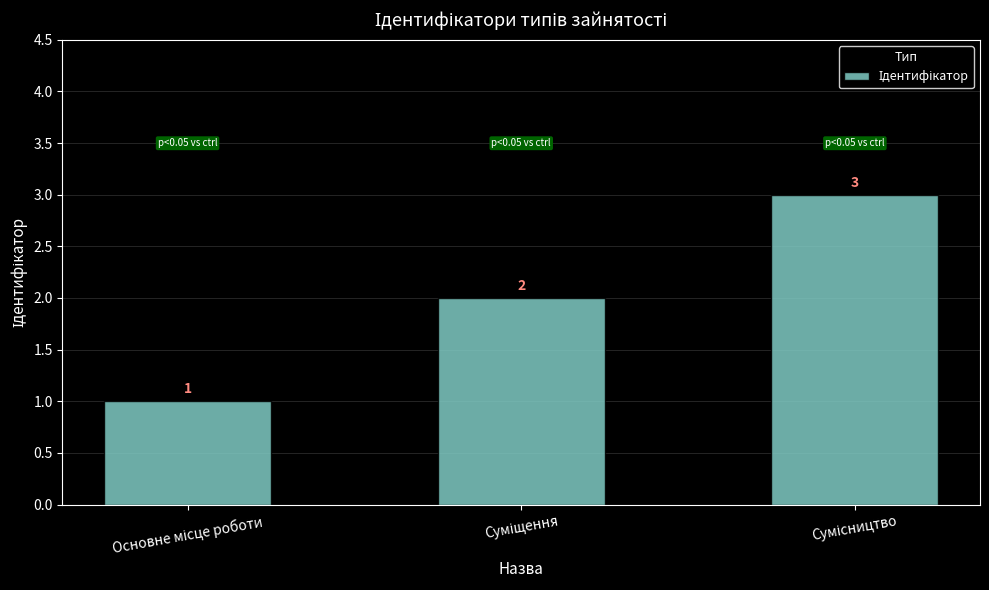

What is the average value?

2